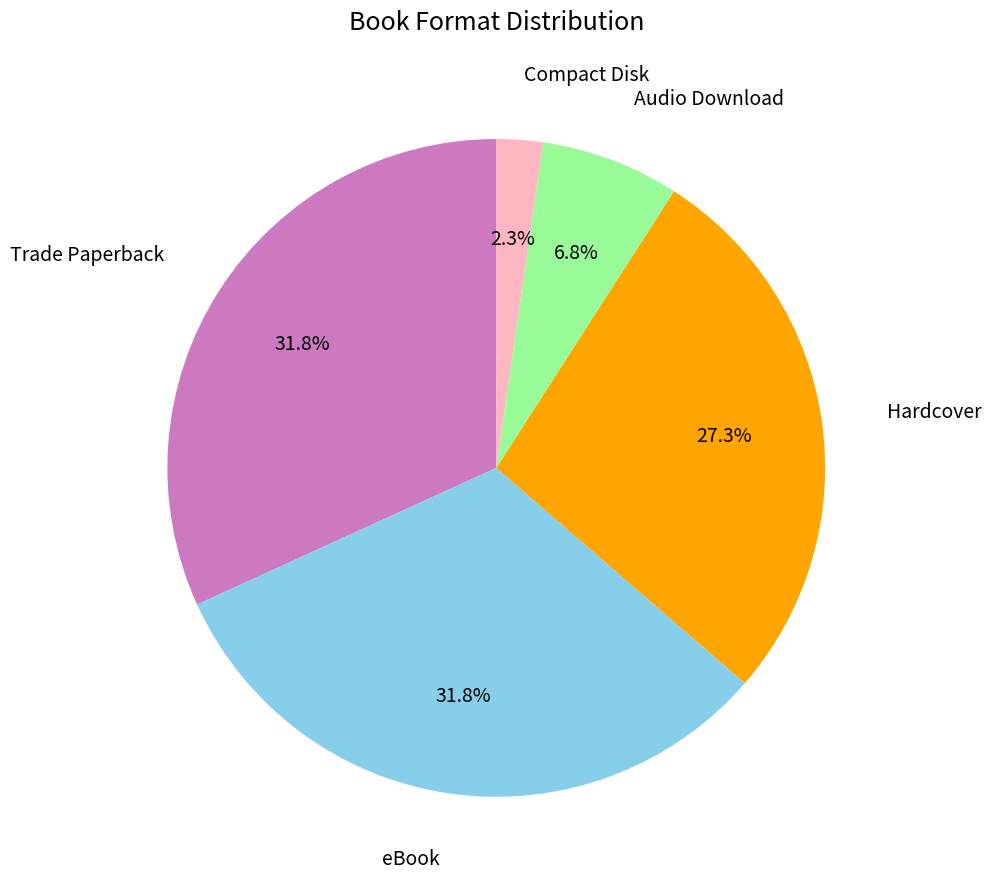

What is the total percentage of Compact Disk and Audio Download?

9.1%